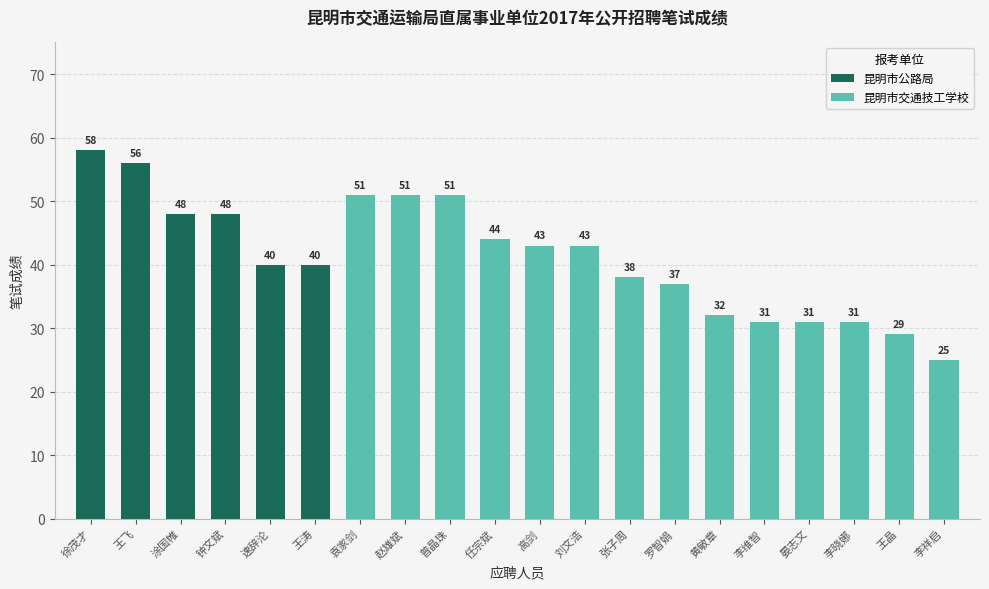

What is the label of the 20th bar from the right?

徐茂才